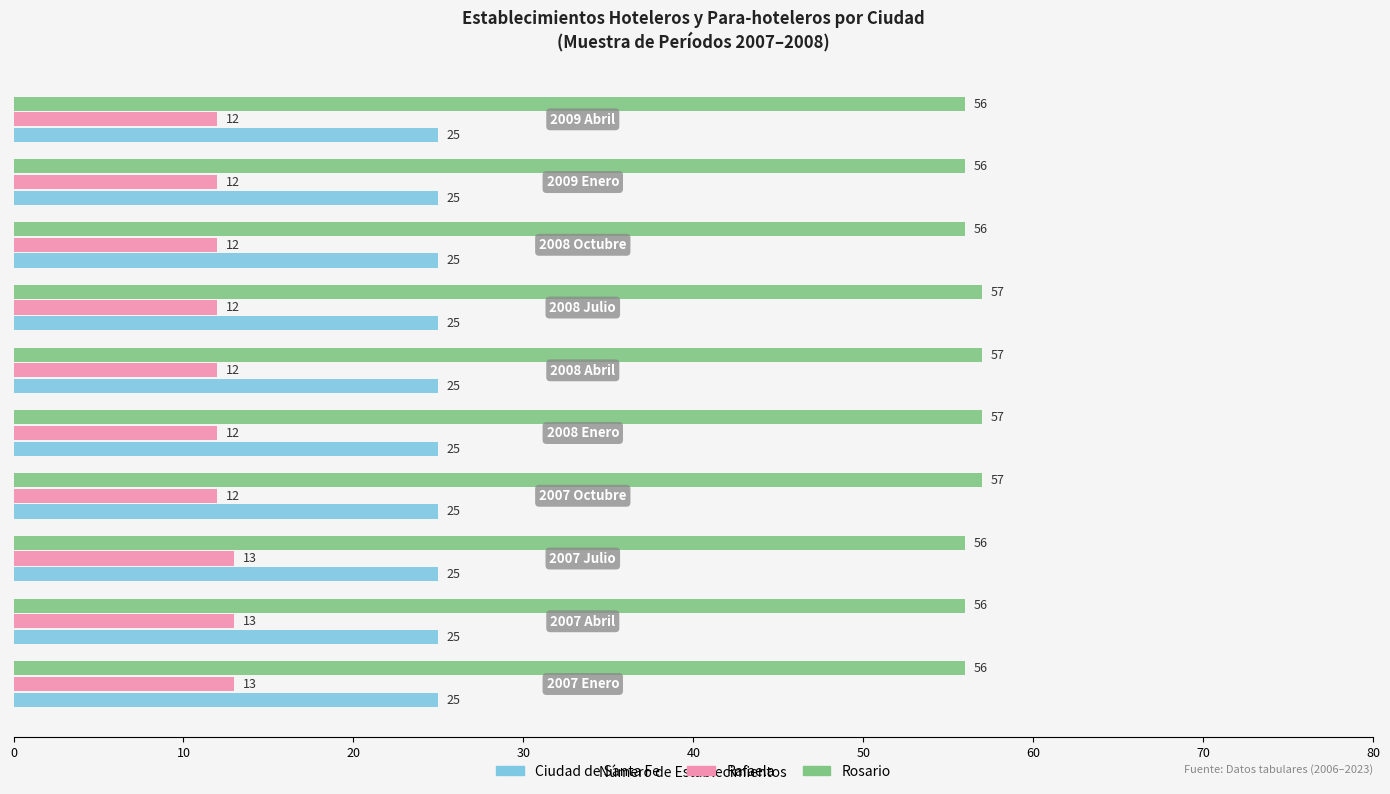

Rank the series by their average value, from highest to lowest.

Rosario, Ciudad de Santa Fe, Rafaela